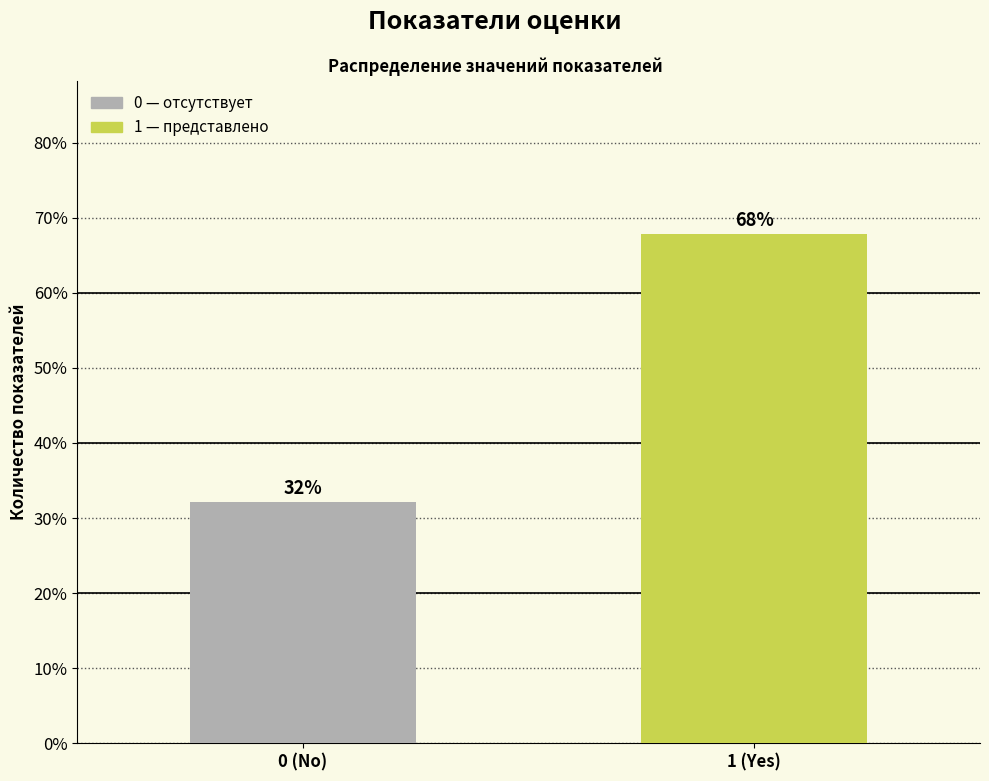

What value does the data have at 1 (Yes)?

67.9